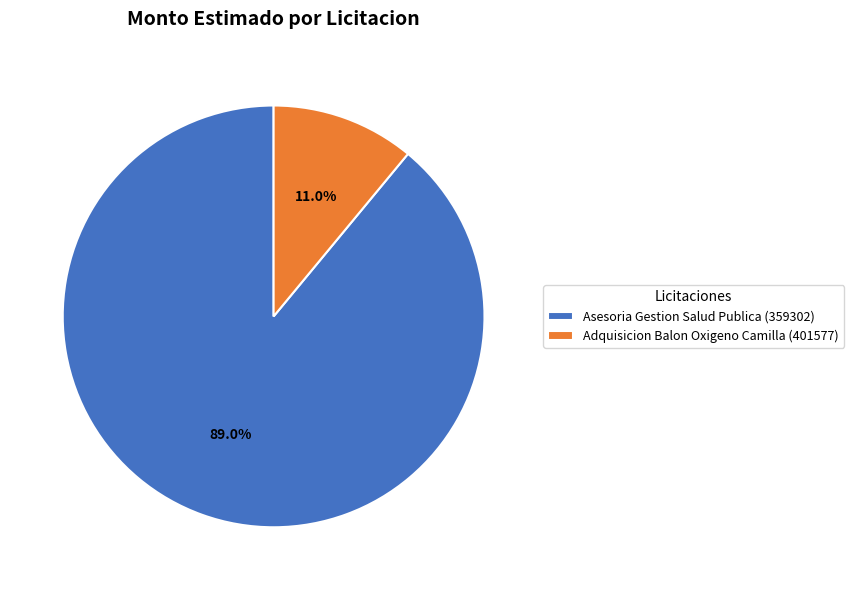

Combined, do Asesoria Gestion Salud Publica (359302) and Adquisicion Balon Oxigeno Camilla (401577) account for over 50%?

Yes